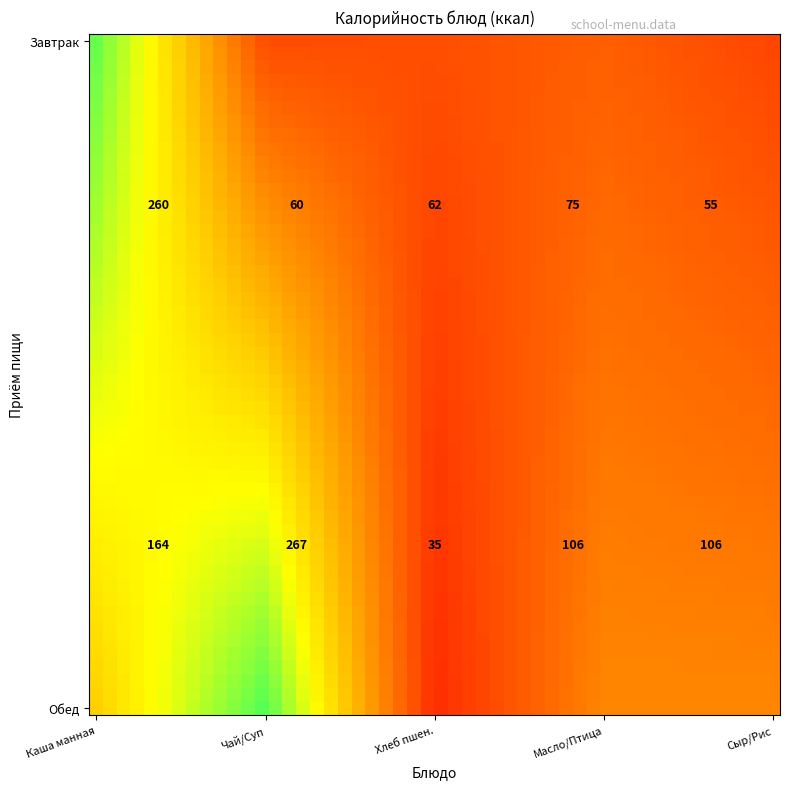

Which series has the largest total across all categories?

Обед